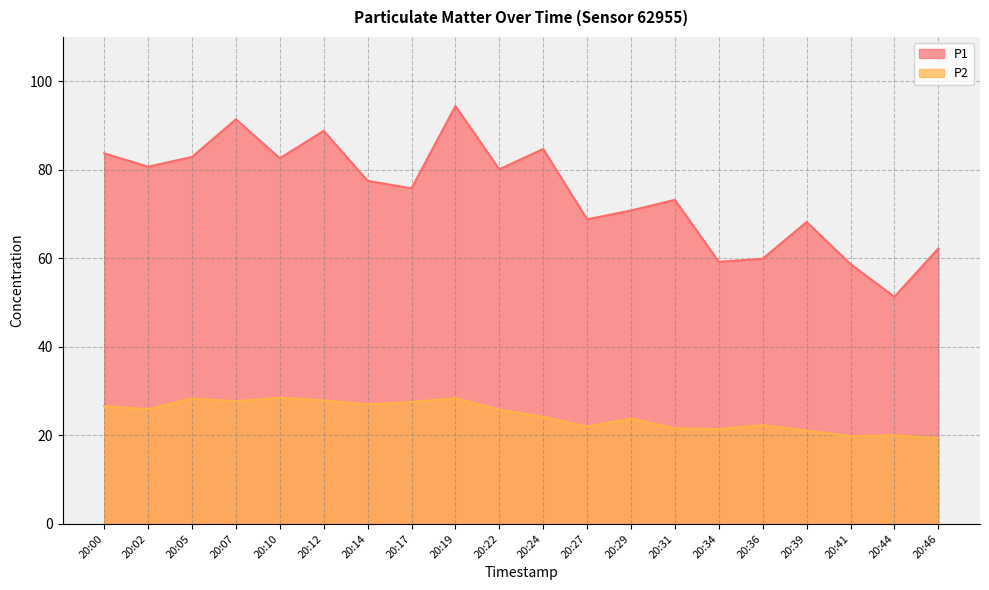

In P1, how many points are lower than both neighbors (excluding endpoints)?

7